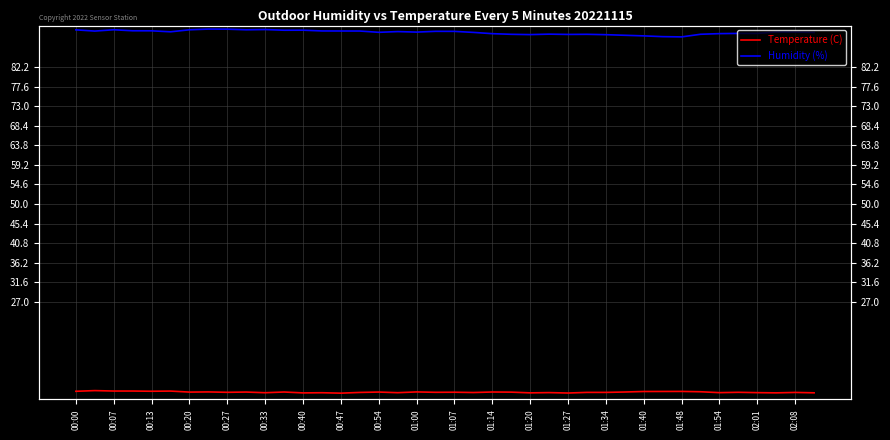

Does the chart display data point markers on the line(s)?

No